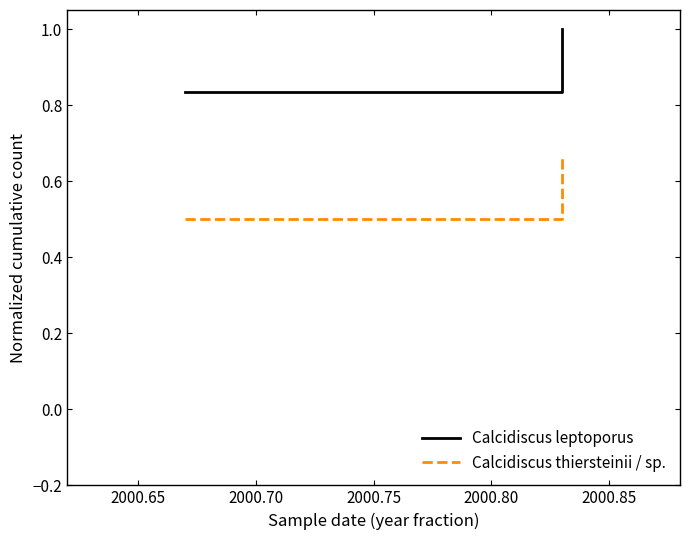

What is the average value of the Calcidiscus leptoporus series?

0.9